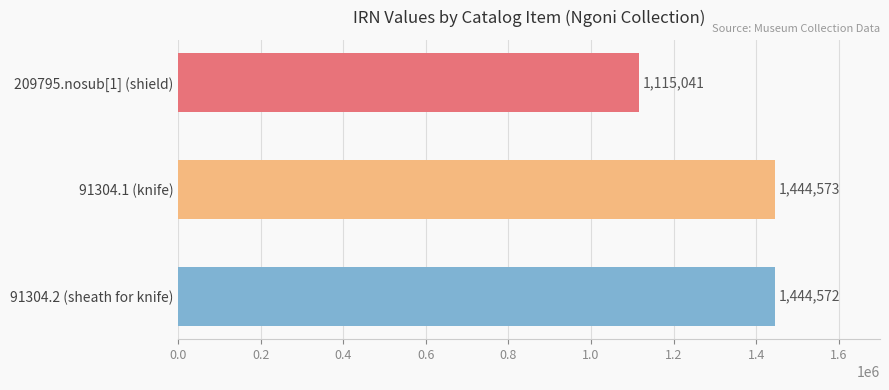

What is the difference between the maximum and minimum values?

329532